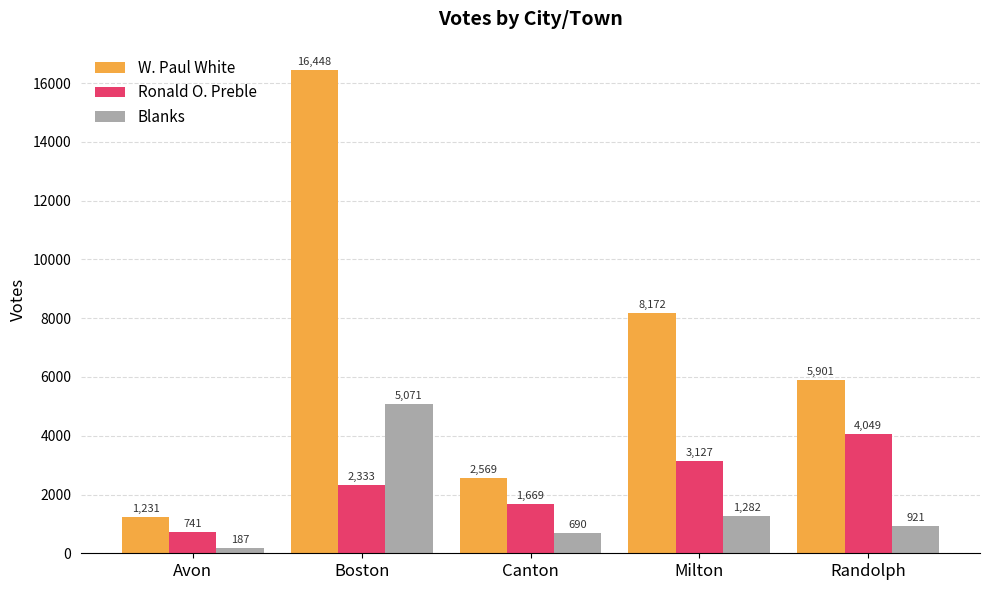

What is the approximate value of Ronald O. Preble at Canton?

1669